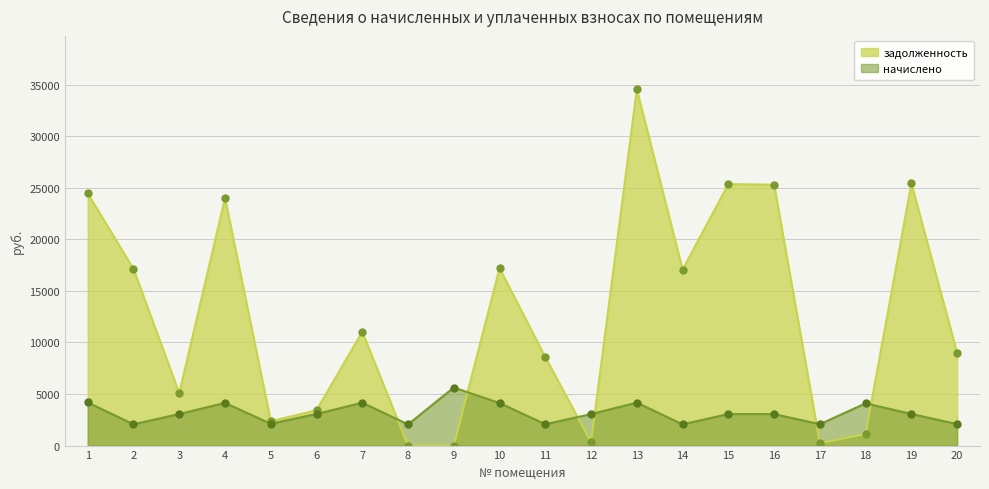

Which series has the widest spread of values?

задолженность